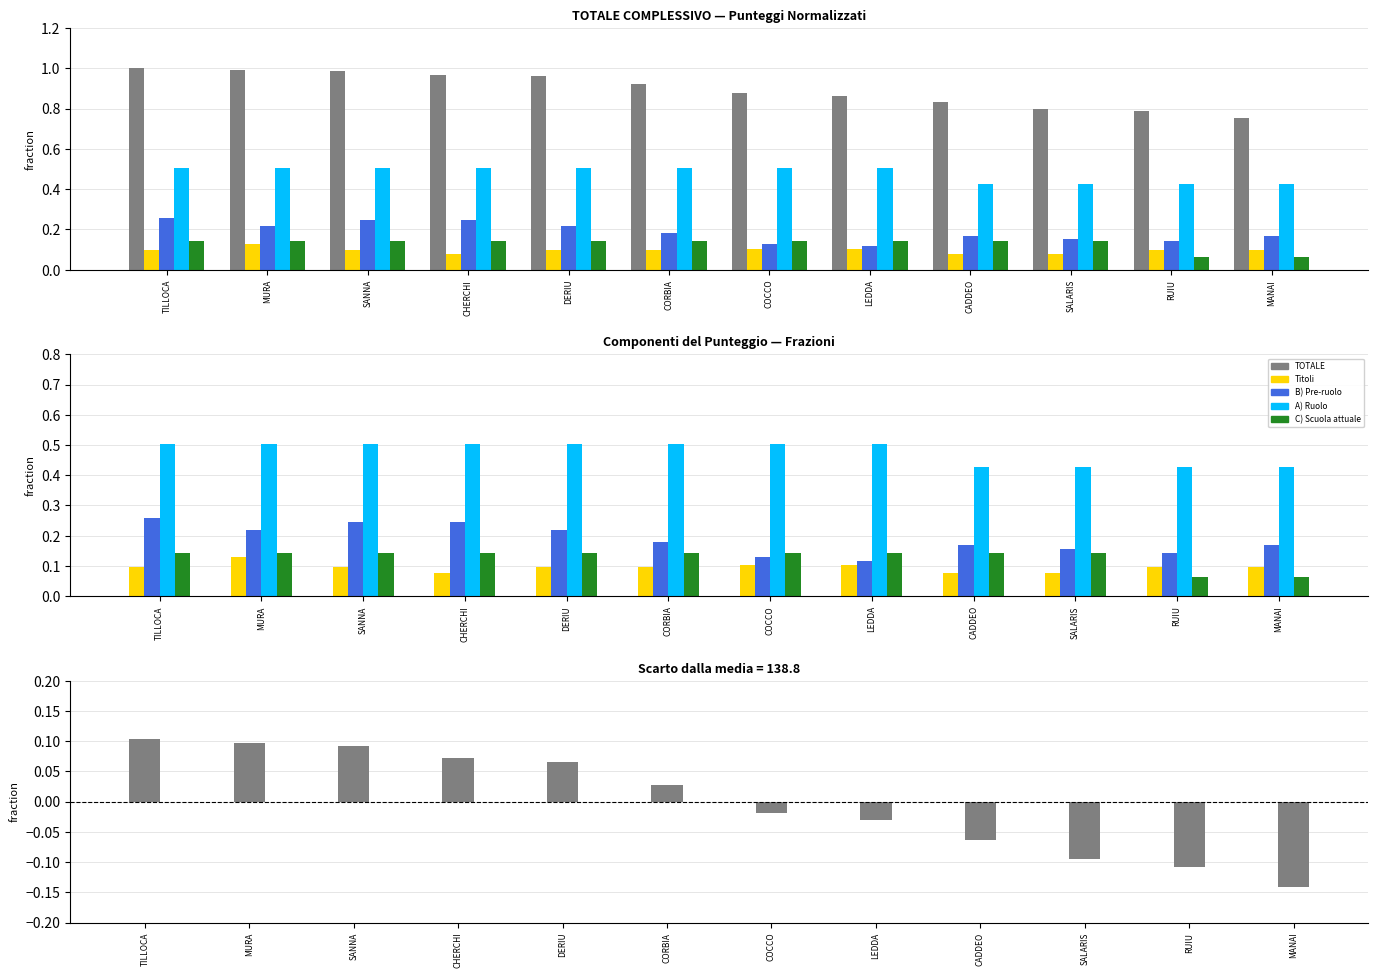

Which series has the largest range (max minus min)?

TOTALE COMPLESSIVO